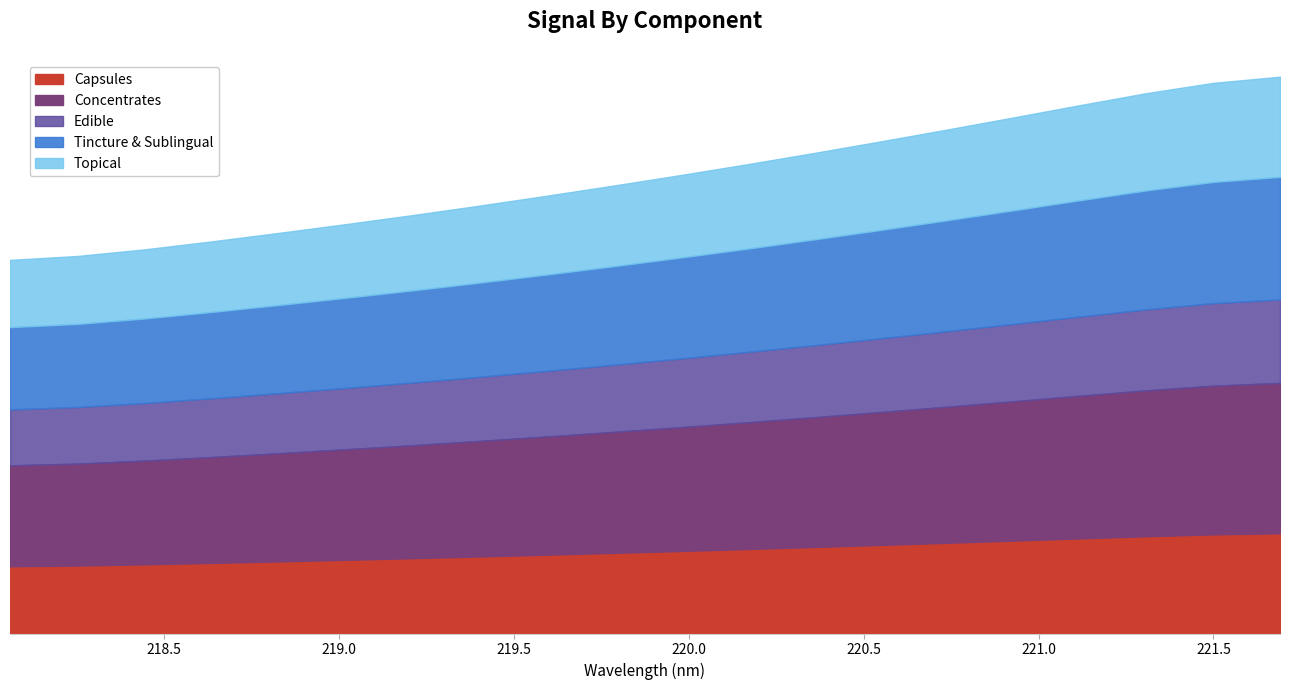

The value at 219.9712 is 2759.2. True or false?

True